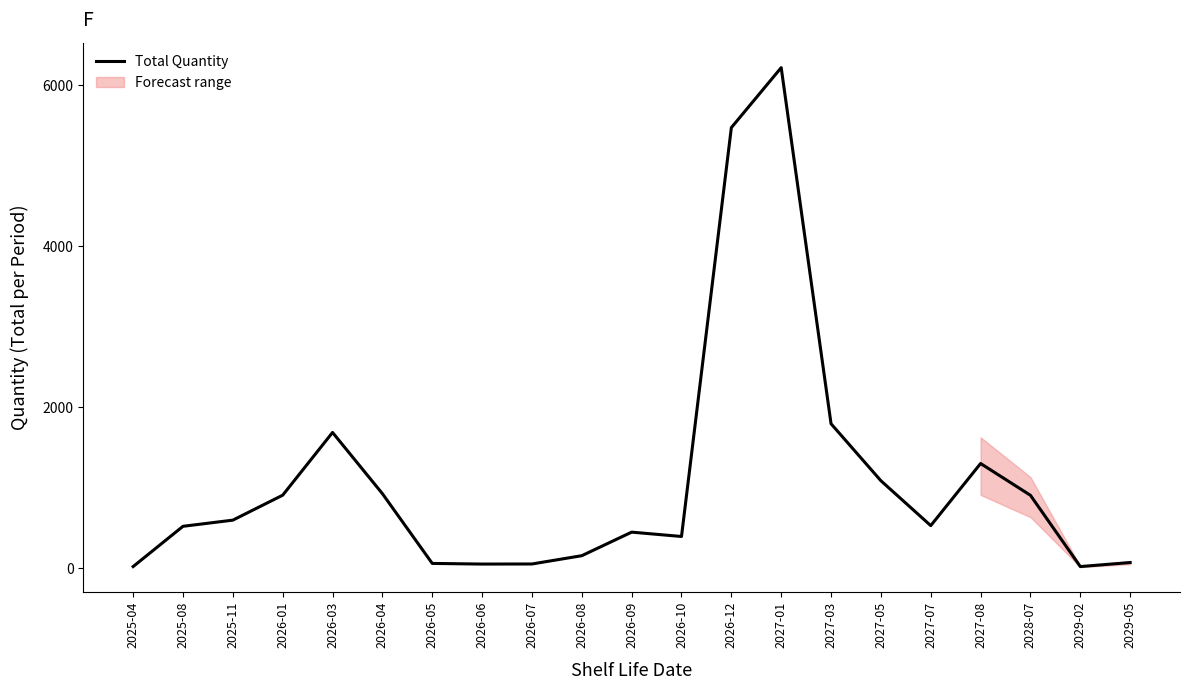

Rank the categories by value from lowest to highest.

2025-04, 2029-02, 2026-06, 2026-07, 2026-05, 2029-05, 2026-08, 2026-10, 2026-09, 2025-08, 2027-07, 2025-11, 2028-07, 2026-01, 2026-04, 2027-05, 2027-08, 2026-03, 2027-03, 2026-12, 2027-01